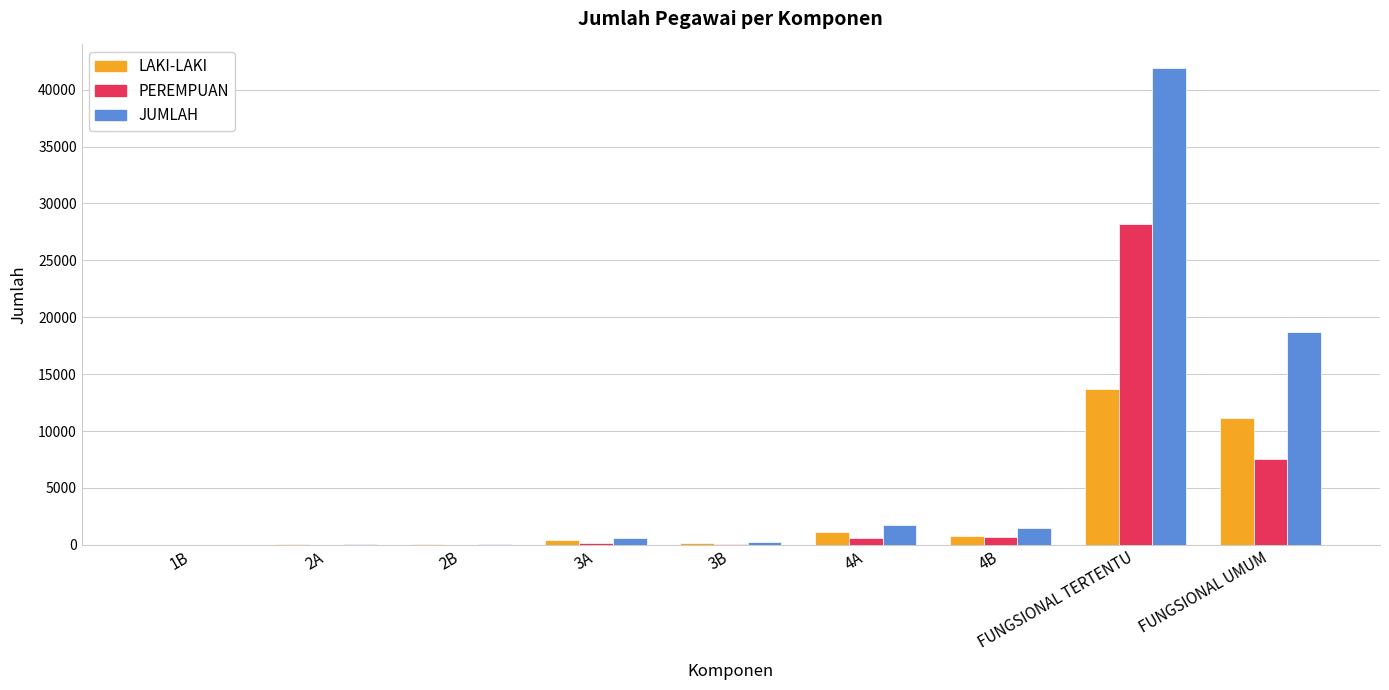

Between 3B and FUNGSIONAL UMUM, which series saw the biggest shift?

JUMLAH